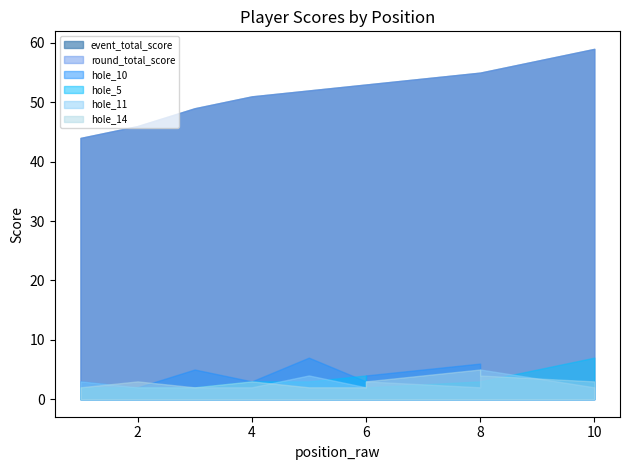

What is the difference between the maximum and minimum values in the hole_5 series?

5